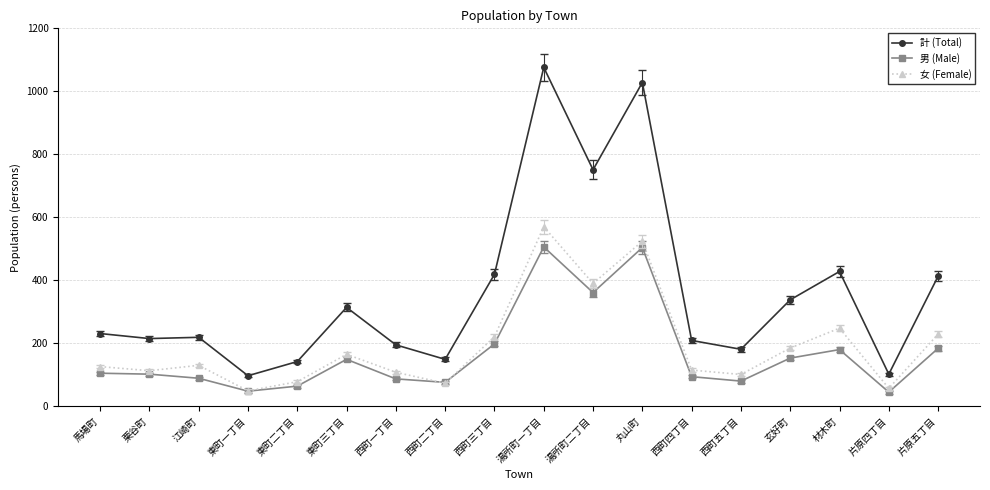

What is the difference between the maximum and second lowest values in the 女 (Female) series?

513